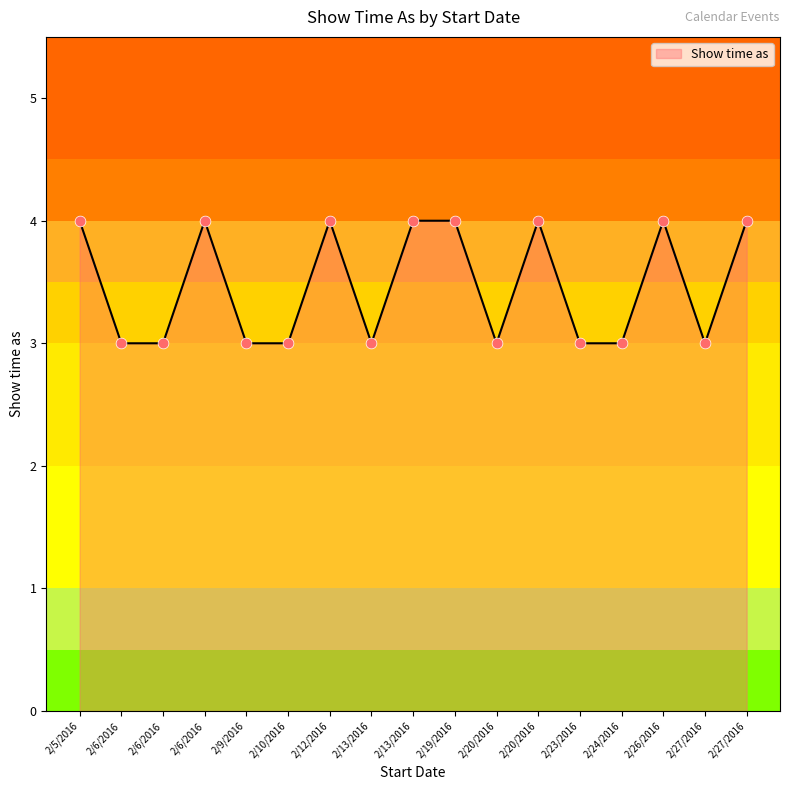

Approximately how many times larger is the value at 2/13/2016 compared to 2/27/2016?

1.3